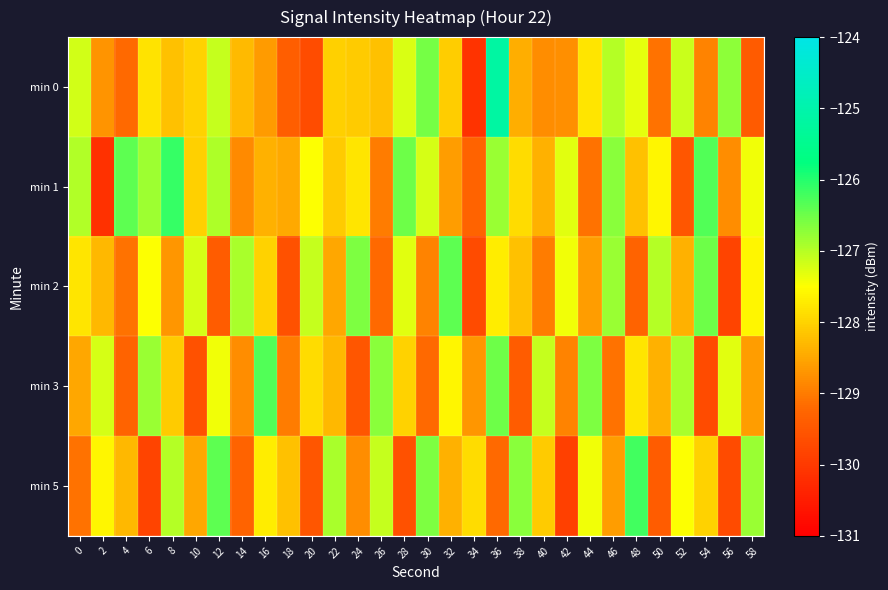

Between 10 and 50, which series saw the biggest shift?

min 3